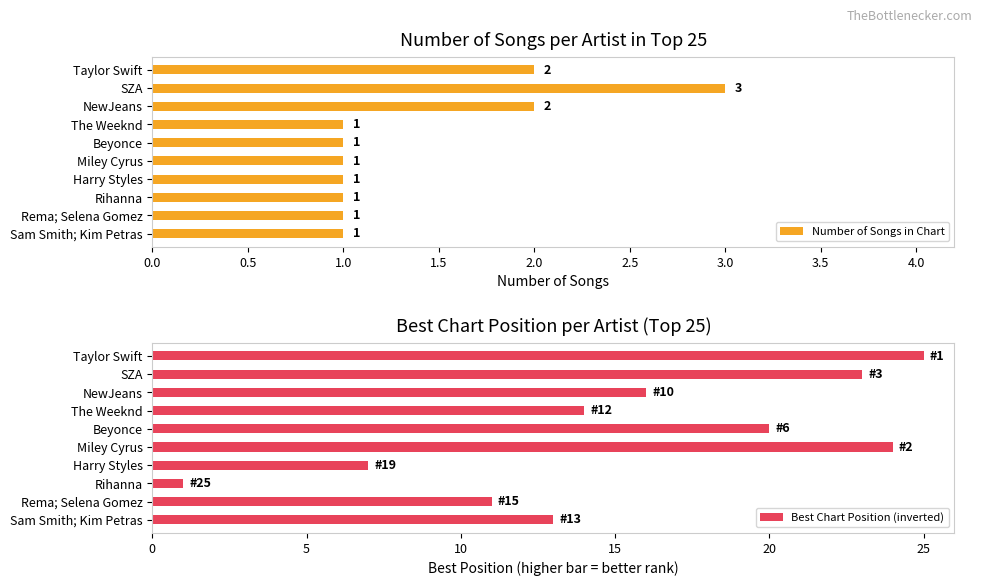

Is it true that Number of Songs in Chart equals 0 at Rihanna?

False